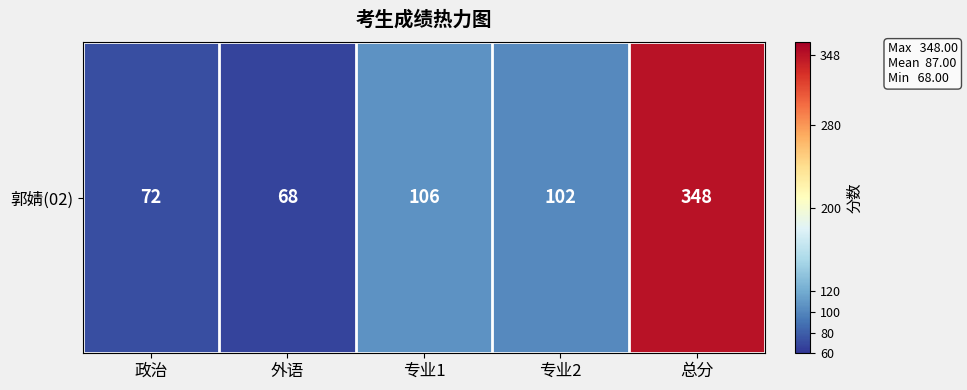

Is it true that the value at 政治 is 102?

False